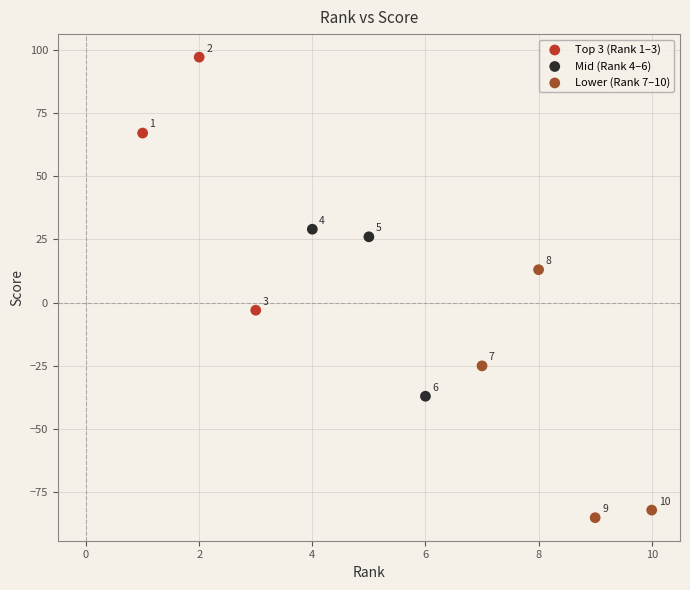

What are all the series names shown in the legend?

Top 3 (Rank 1–3), Mid (Rank 4–6), Lower (Rank 7–10)